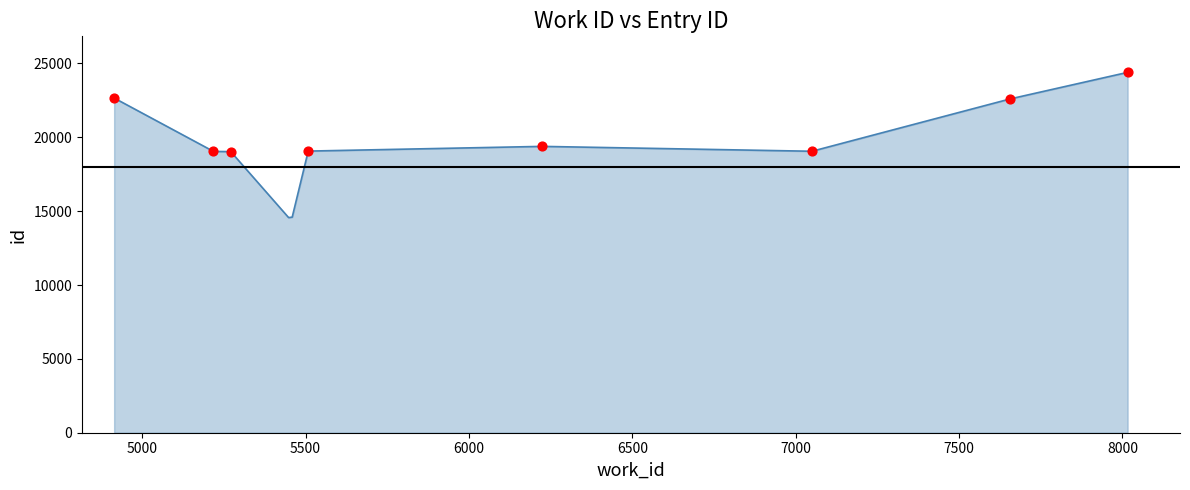

What is the difference between the maximum and minimum values?

9832